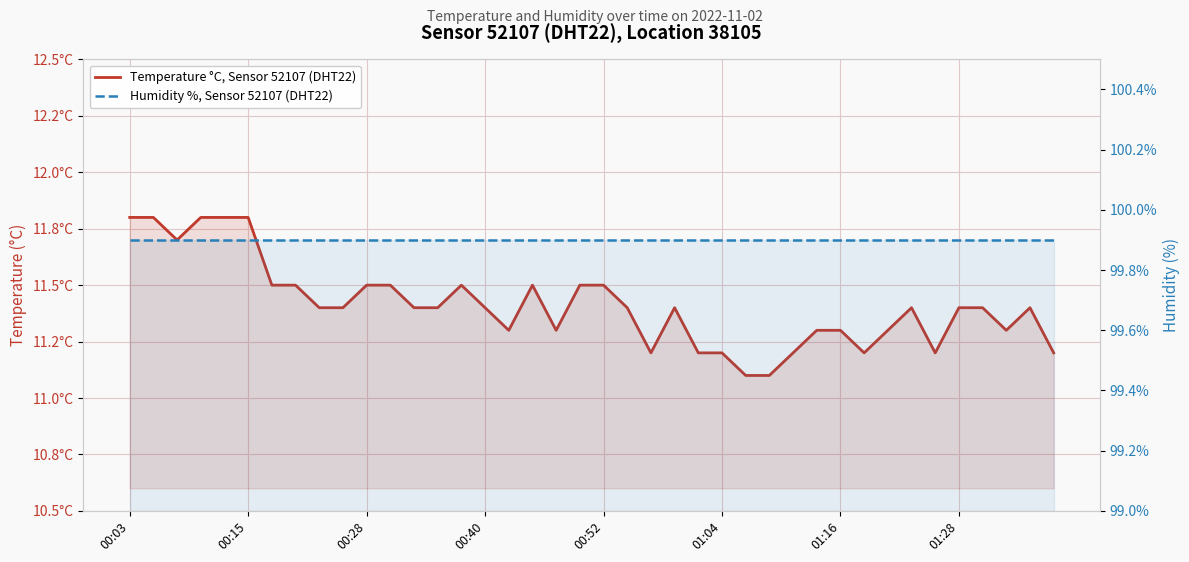

At which label does Humidity %, Sensor 52107 (DHT22) reach its minimum?

00:03